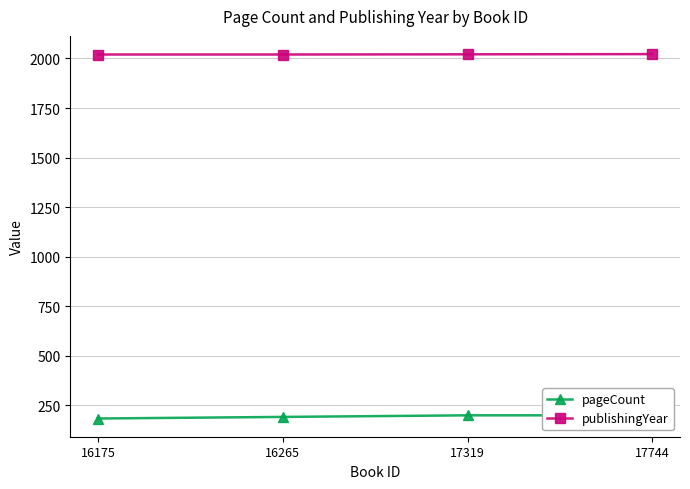

How many series are shown in this chart?

2